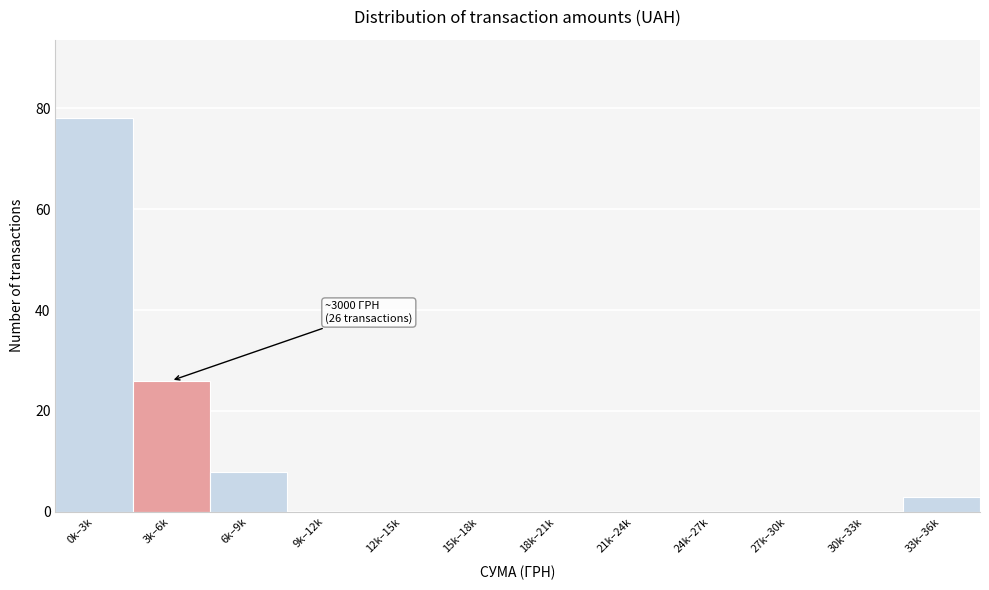

Reading left to right, transcribe all the data shown in this chart.

0k–3k=78	3k–6k=26	6k–9k=8	9k–12k=0	12k–15k=0	15k–18k=0	18k–21k=0	21k–24k=0	24k–27k=0	27k–30k=0	30k–33k=0	33k–36k=3